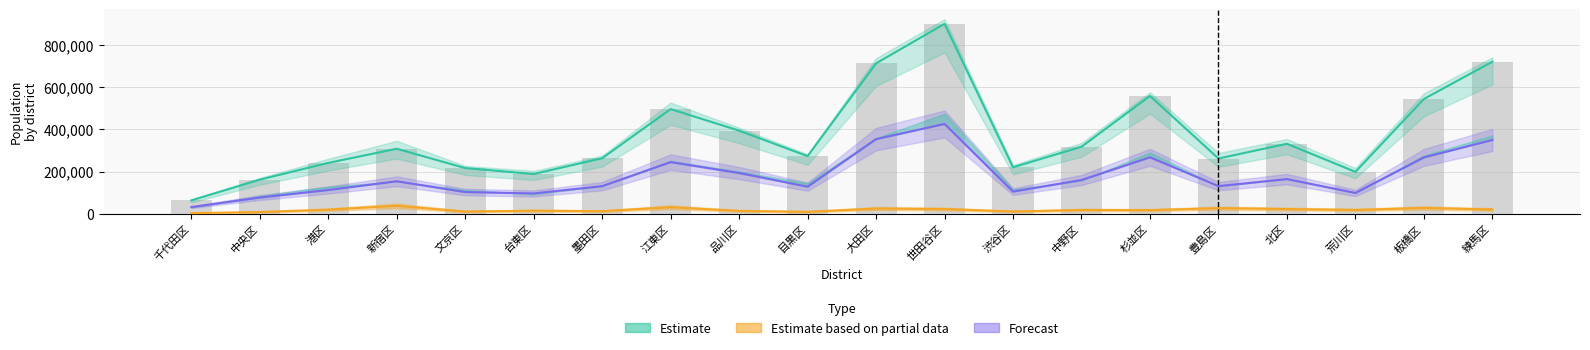

Reading left to right, transcribe all the data shown in this chart.

Estimate: 63686	161988	241370	308474	216853	188636	263493	496620	394293	273411	713360	900853	220540	317978	559084	262134	332106	198826	544326	721380
Estimate based on partial data: 3073	8315	19616	37724	10612	14747	12529	31036	13757	9361	24872	22557	10890	18217	17254	26590	22437	18296	27580	20484
Forecast: 31825	77025	112867	154270	103128	96613	131110	245139	193351	128700	354235	426067	105276	160305	267956	131286	164622	98955	267474	350247